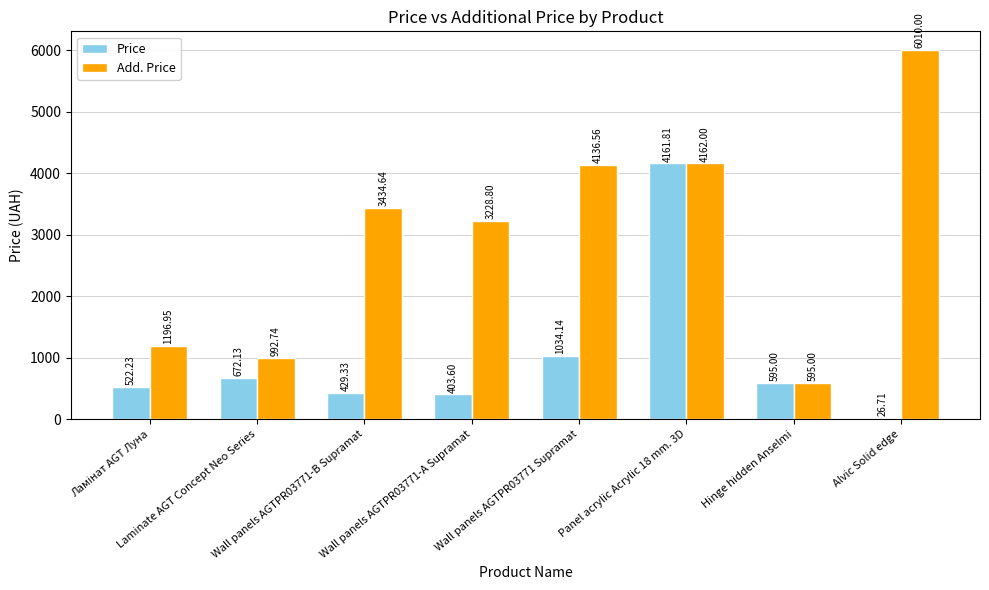

What is the average value of the Price series?

980.6